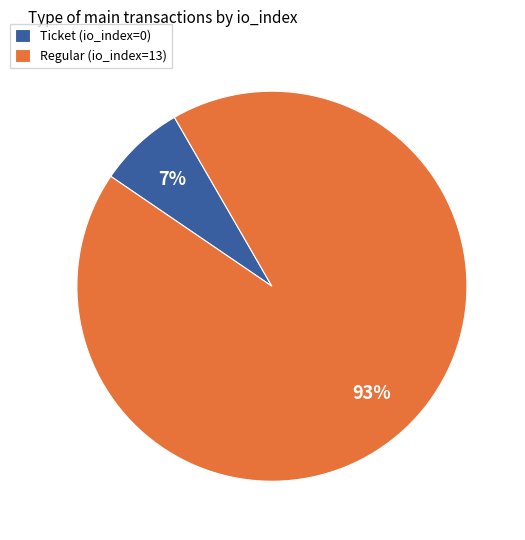

Is it true that Ticket (io_index=0) is 7% of the pie?

True